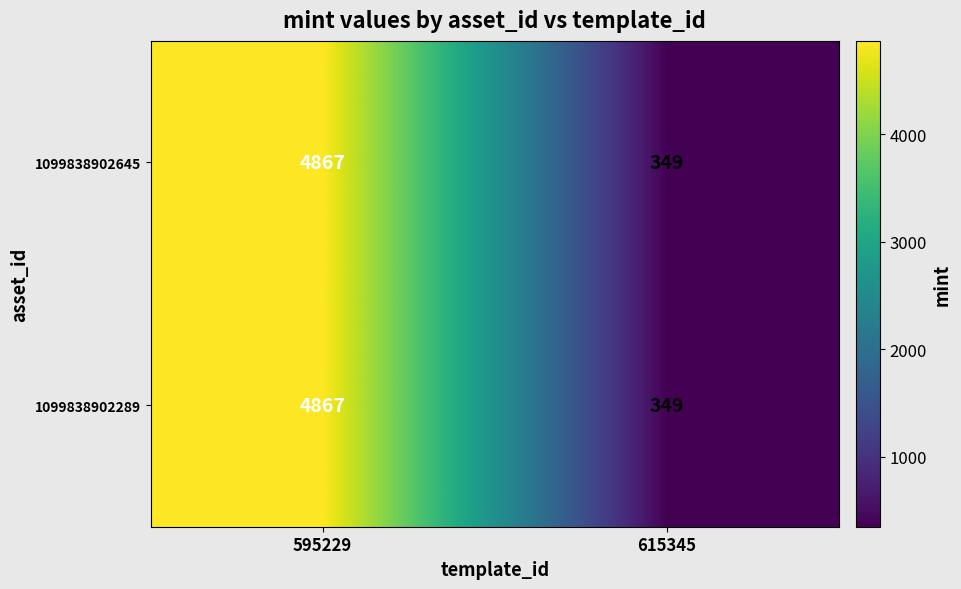

True or false: 1099838902289 has a value of 238 at 615345.

False